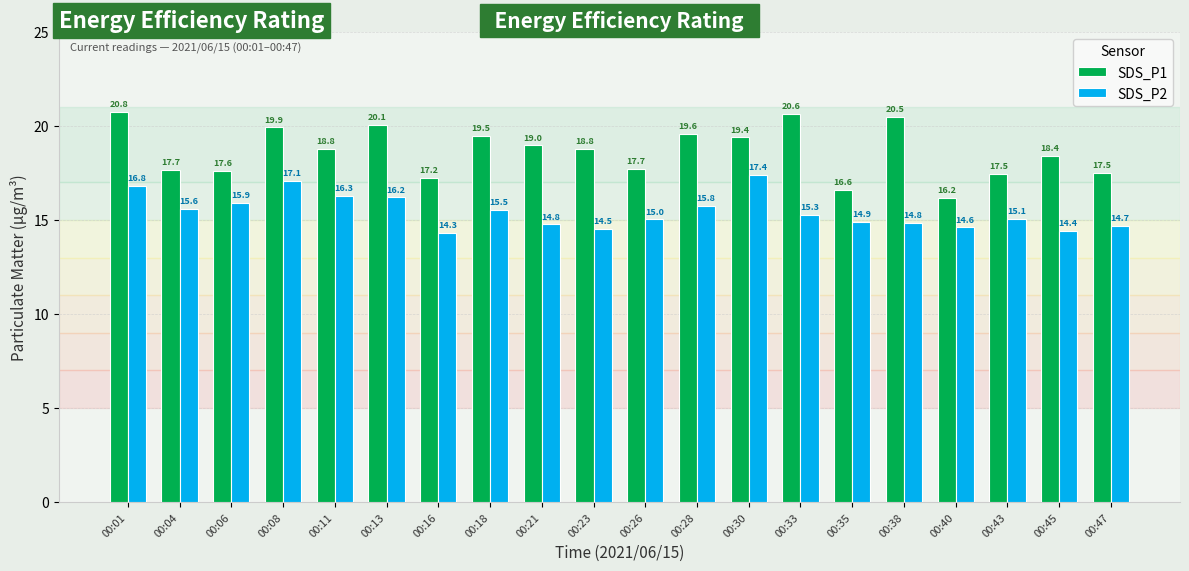

Between 00:13 and 00:43, which series saw the biggest shift?

SDS_P1